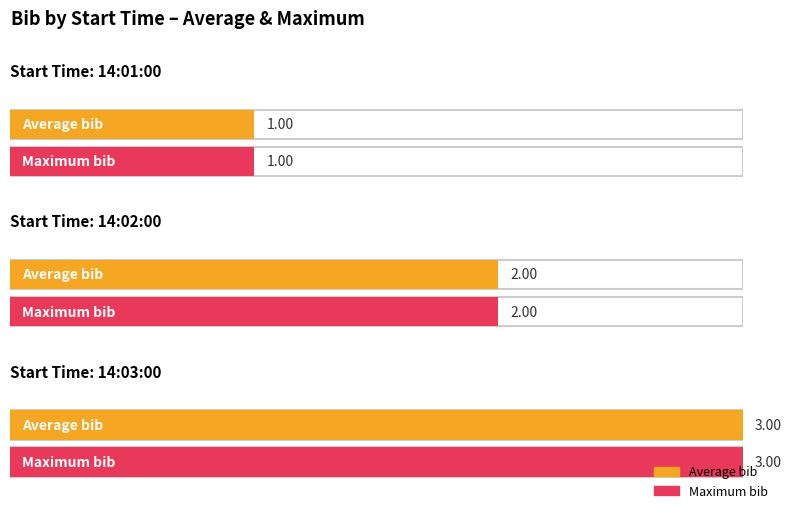

What is the difference between the second highest and second lowest values?

2